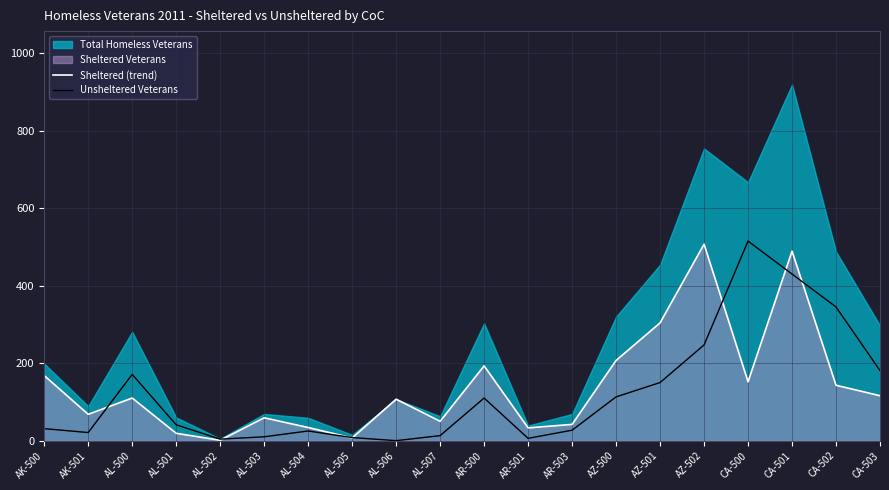

The Unsheltered Veterans series shows 0 at AL-506. True or false?

True